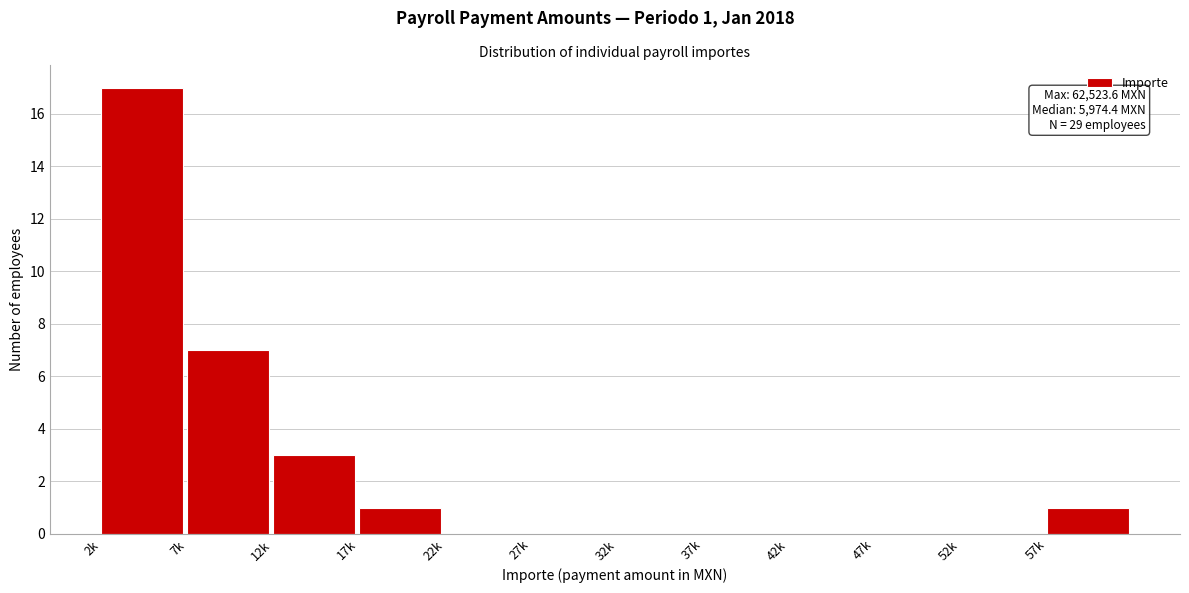

Reading left to right, what are all the values shown in this chart?

2k=17	7k=7	12k=3	17k=1	22k=0	27k=0	32k=0	37k=0	42k=0	47k=0	52k=0	57k=1